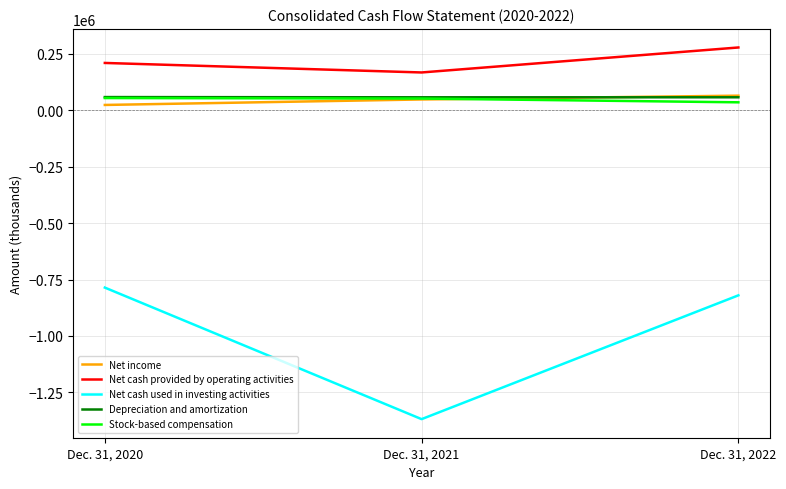

Rank the categories by Net cash provided by operating activities value from lowest to highest.

Dec. 31, 2021, Dec. 31, 2020, Dec. 31, 2022